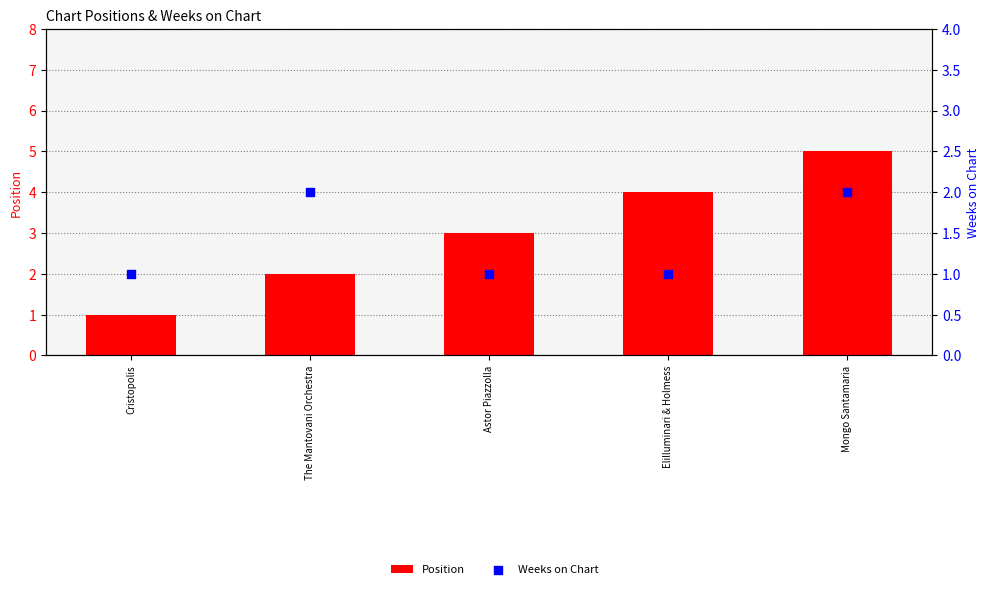

Which series has the largest total across all categories?

Position